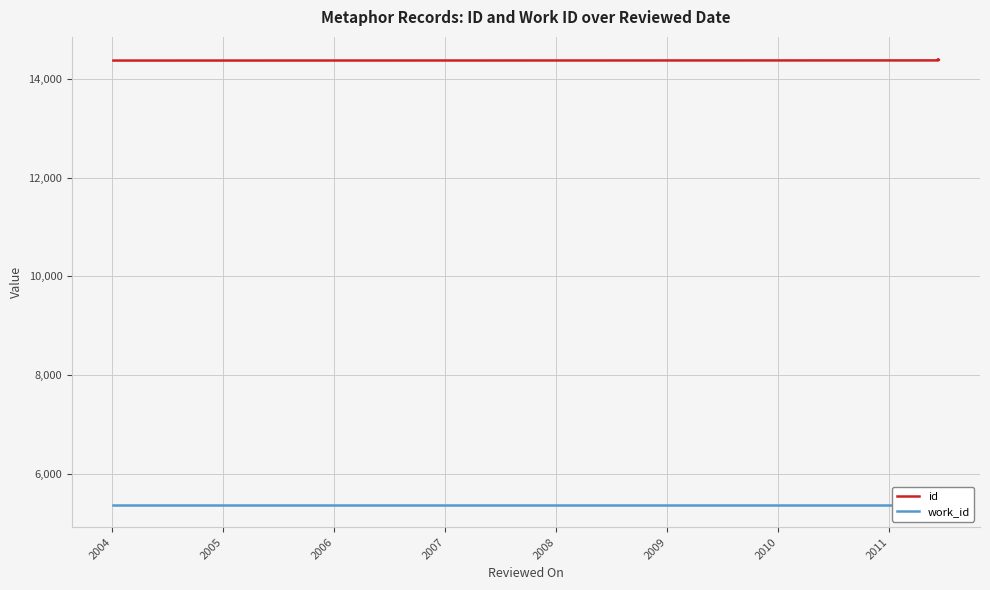

Is it true that id equals 24726 at 2011?

False